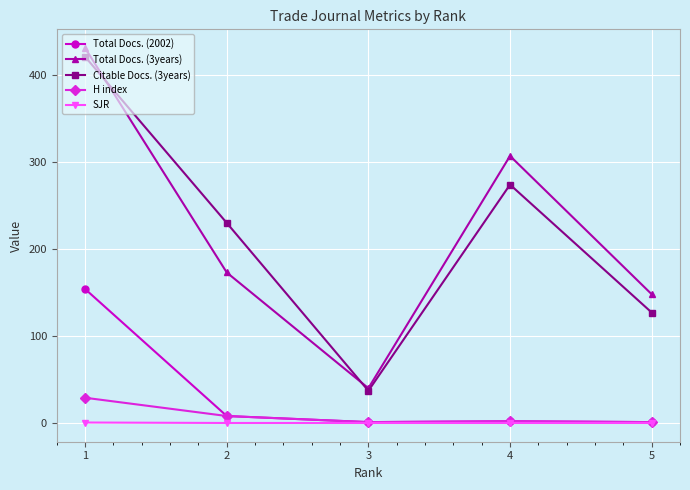

What is the average value of the H index series?

8.2